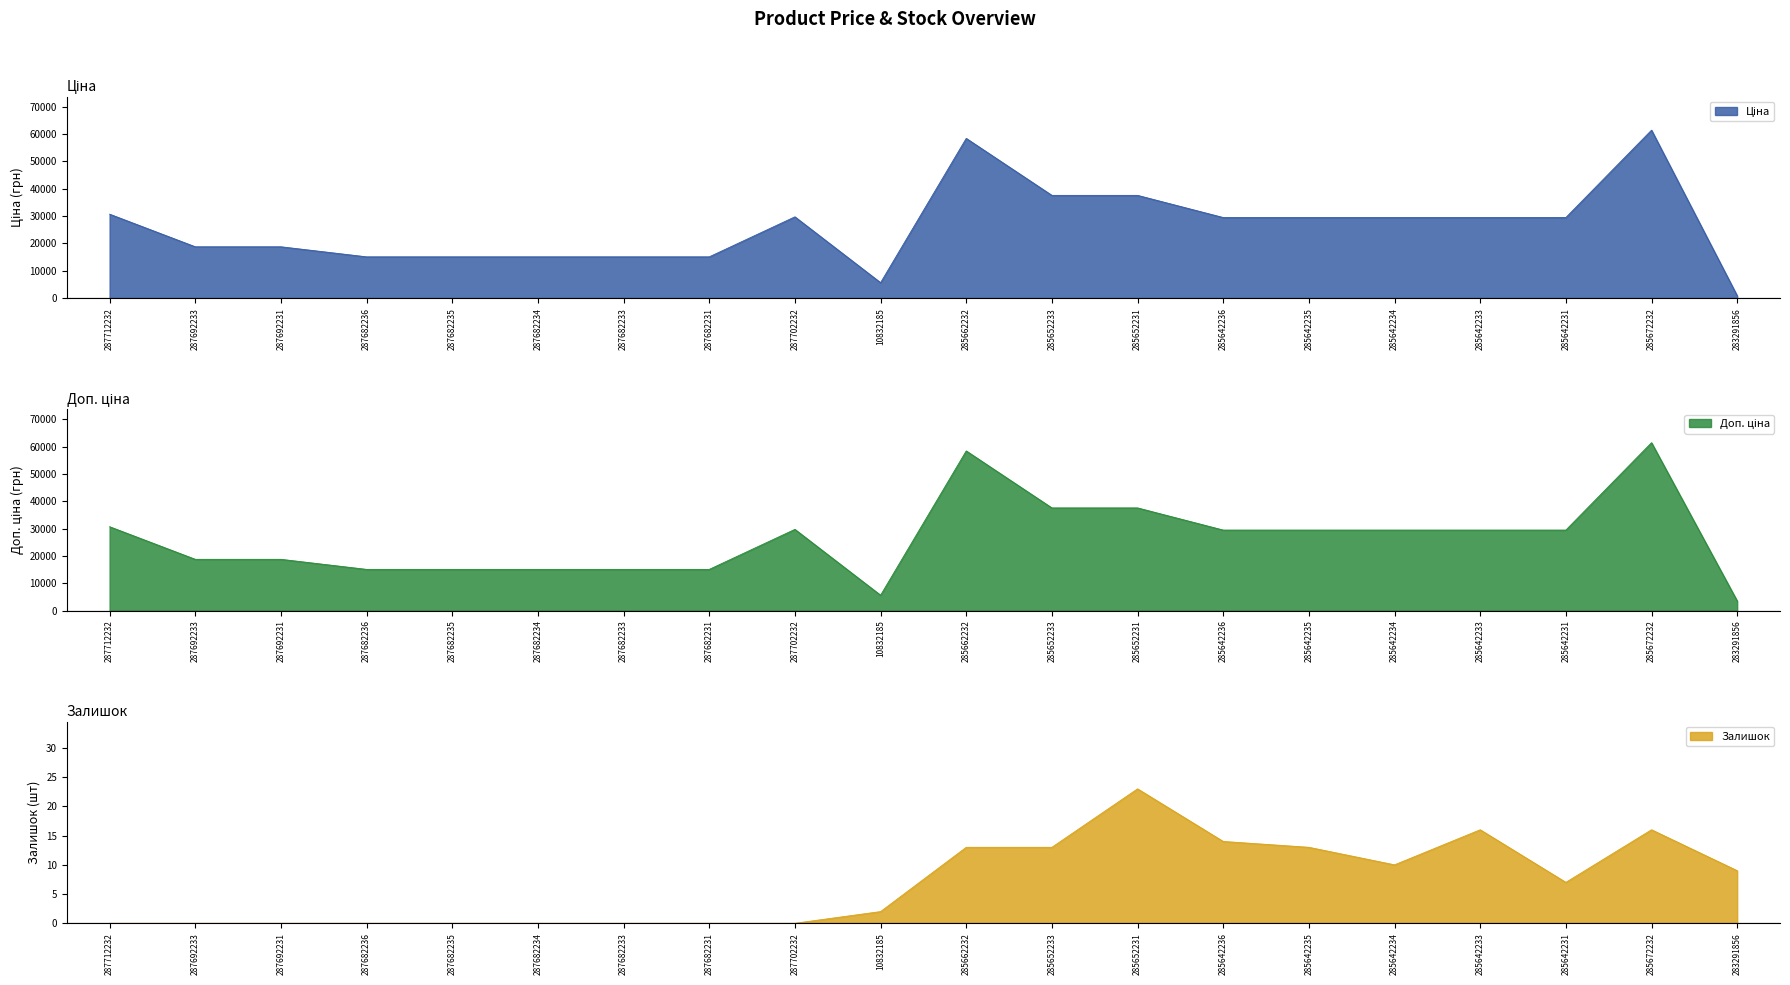

How many values in the Доп. ціна series are below 29491?

9